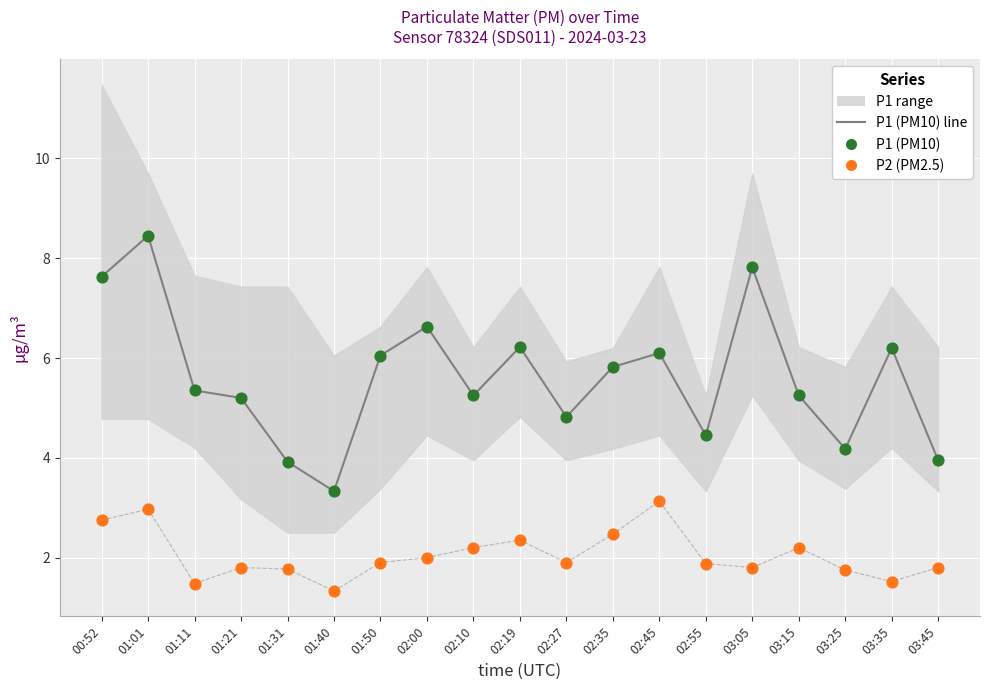

What is the total value across all series at 02:55?

10.8